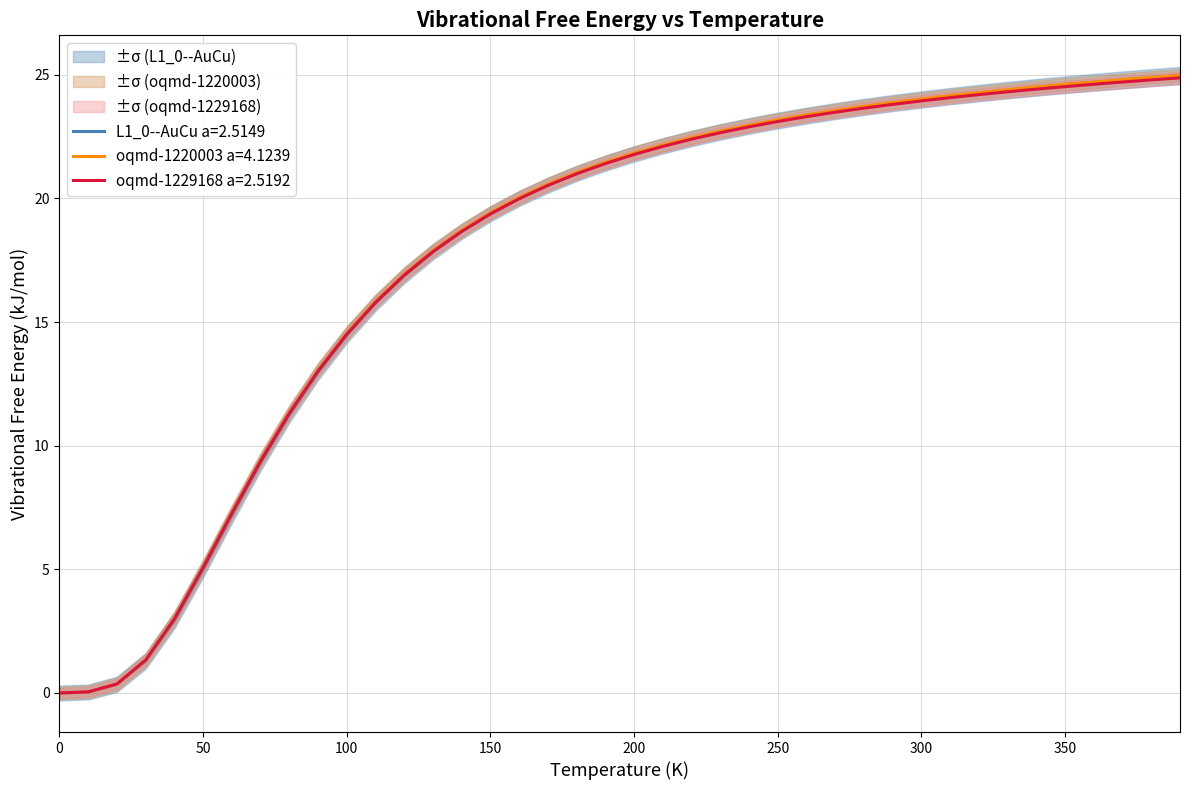

Does the chart display data point markers on the line(s)?

No